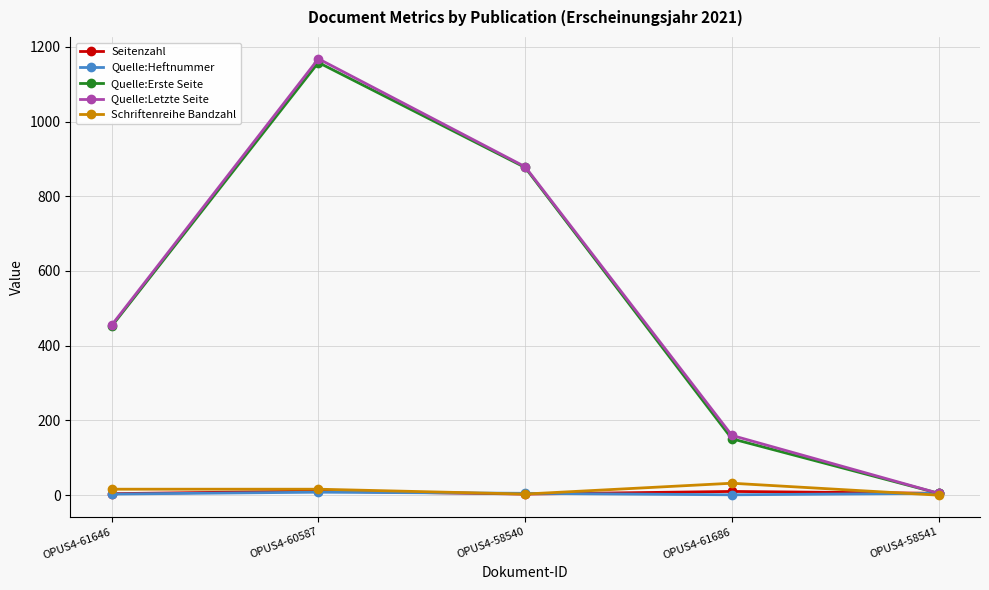

Which category has the highest value in the Quelle:Letzte Seite series?

OPUS4-60587